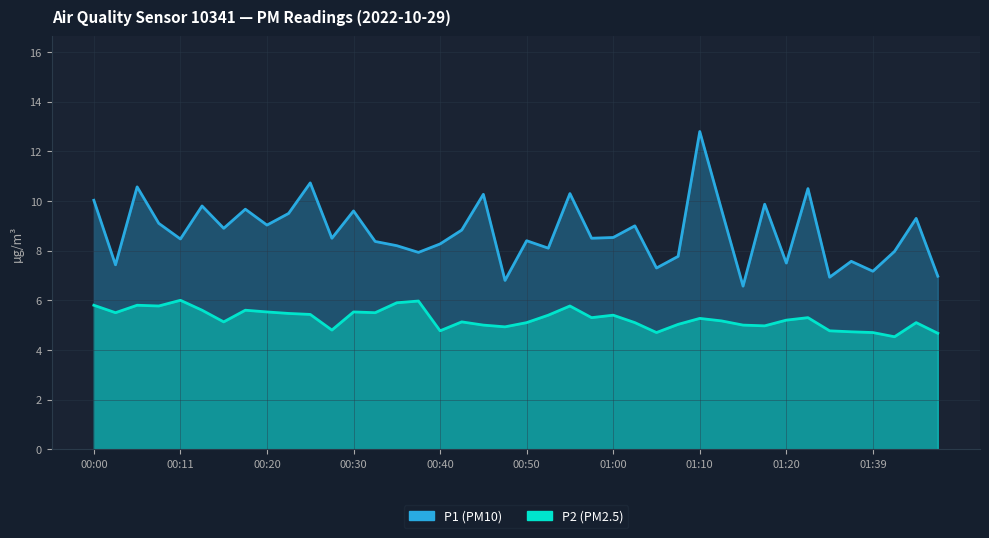

What is the sum of the P2 (PM2.5) values at 00:23 and 00:40?

10.2